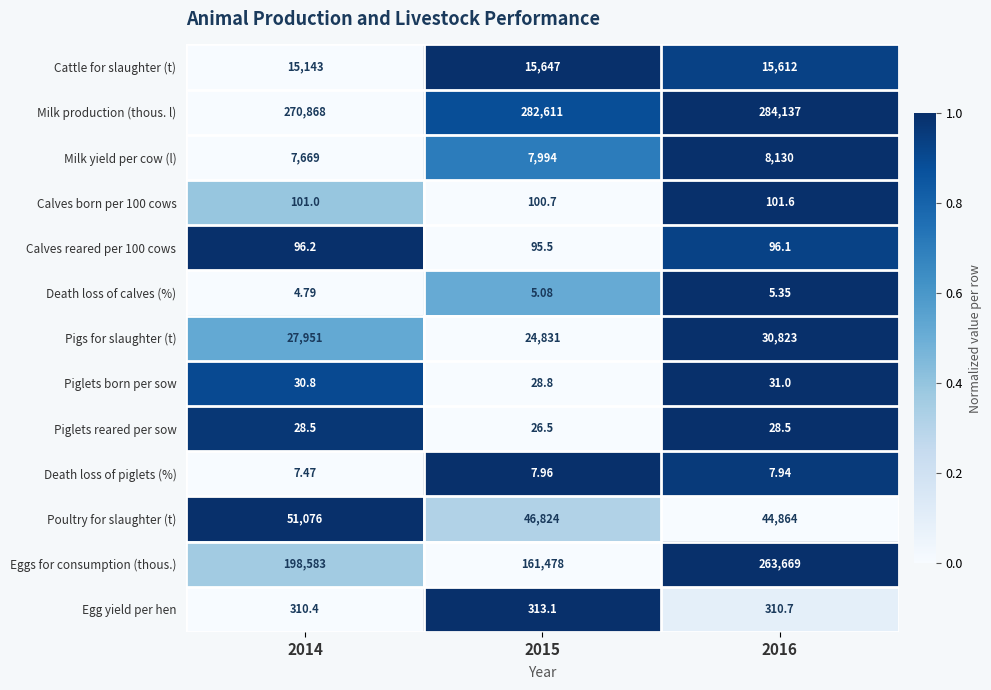

Which series has the widest spread of values?

Eggs for consumption (thous.)